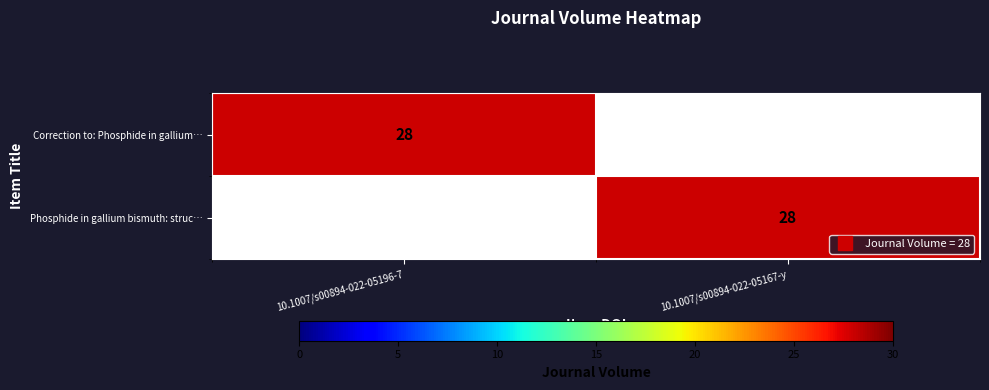

What is the sum of the Correction to: Phosphide in gallium… values at 10.1007/s00894-022-05167-y and 10.1007/s00894-022-05196-7?

28